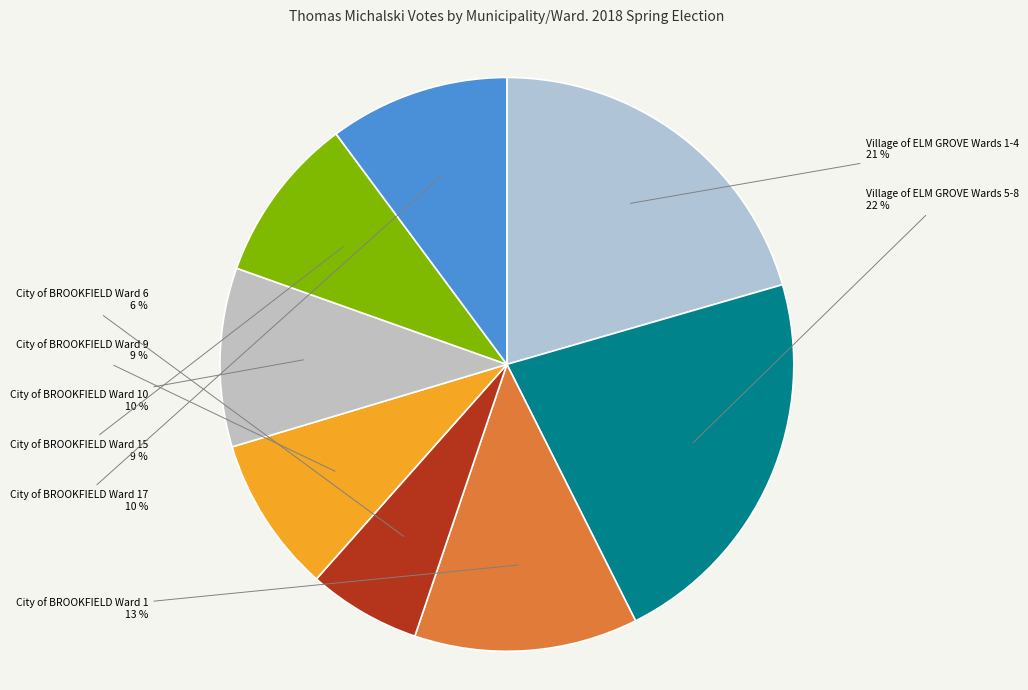

How many segments does this pie chart have?

8